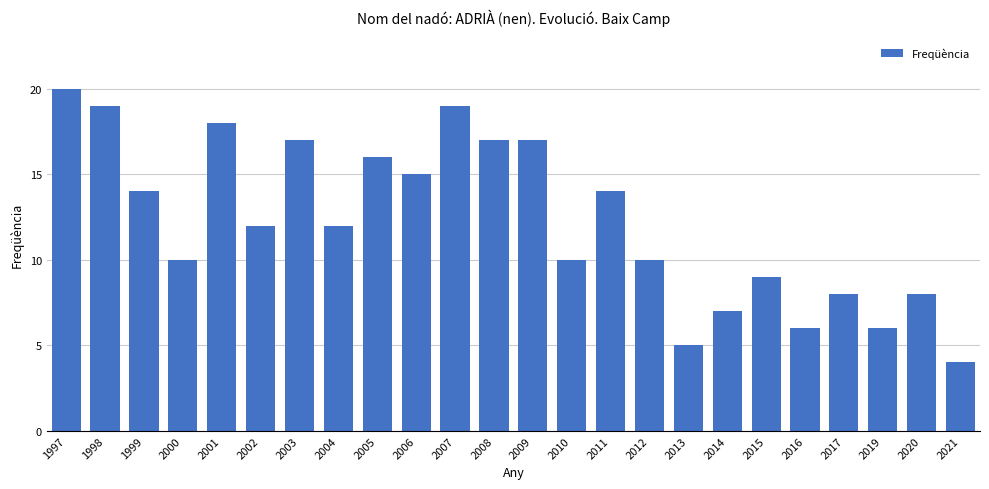

Are the bars grouped side by side (vs. stacked)?

No